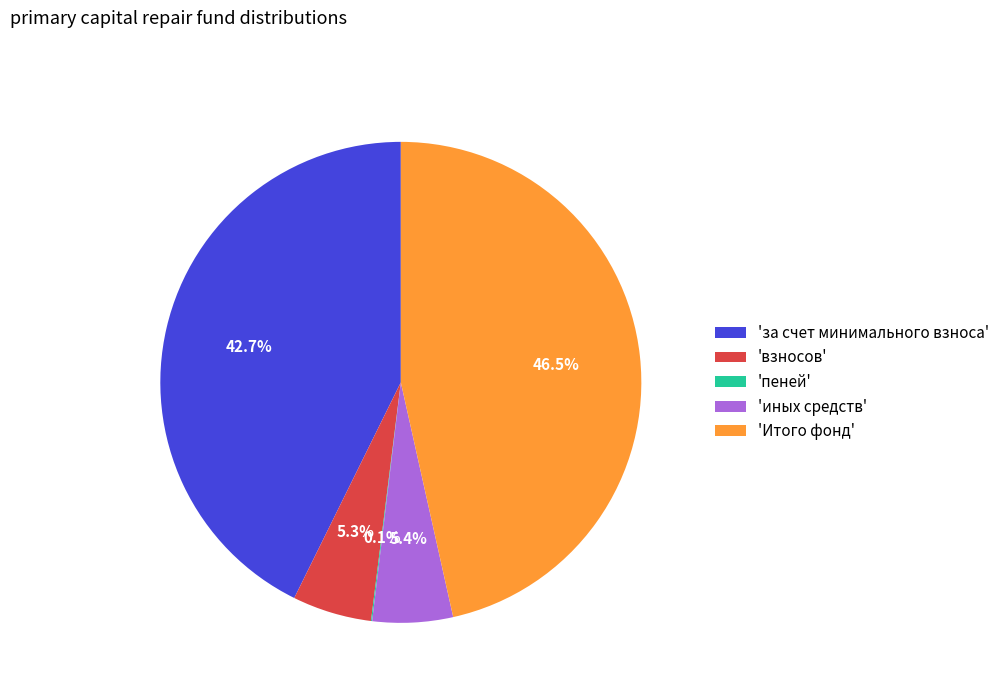

Is there a majority slice in this chart?

No